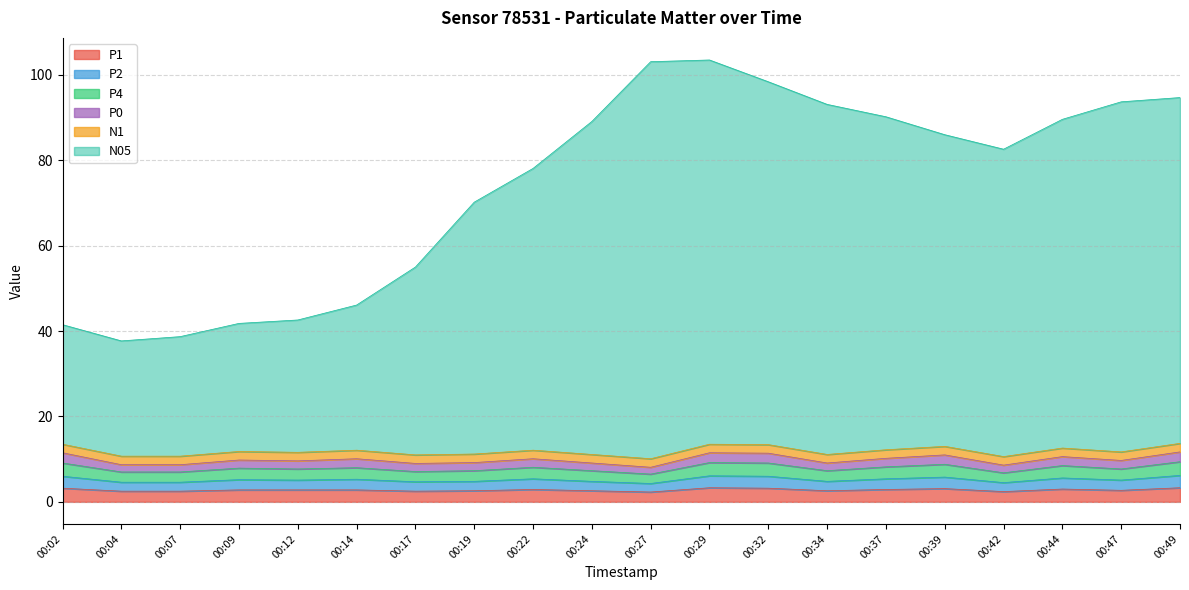

What is the highest value of the P1 series?

3.3